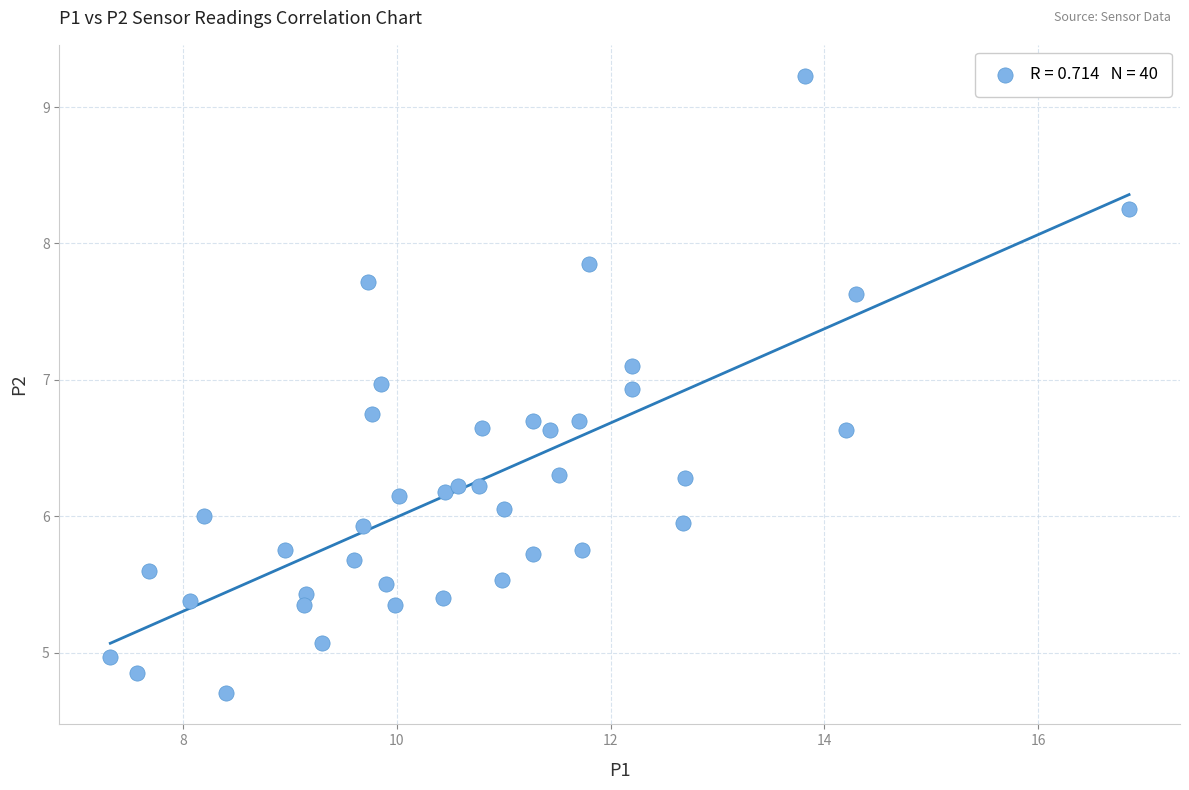

What is the range of Y values (max minus min)?

4.5